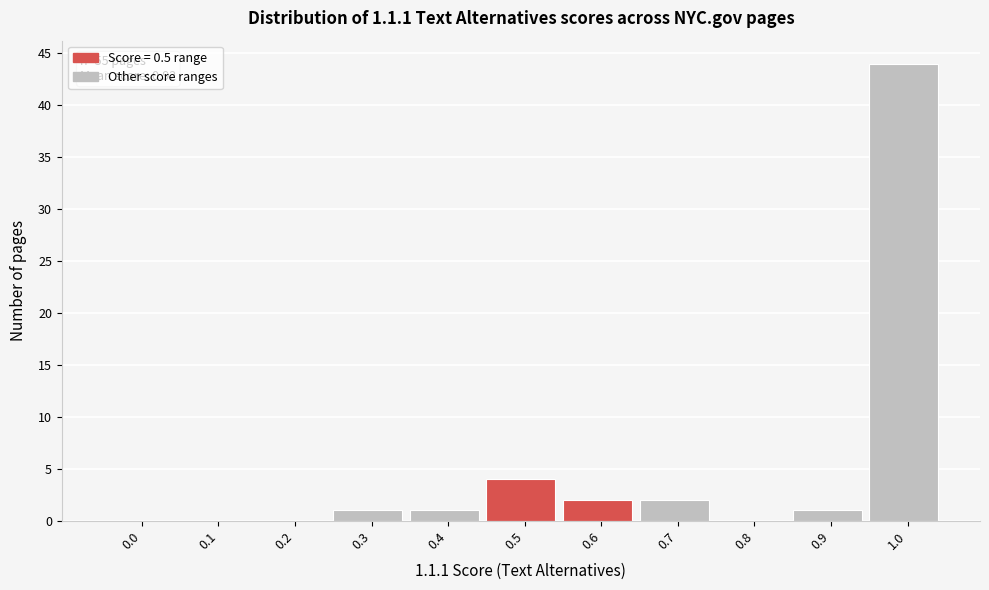

Reading right to left, list all the values displayed in this chart.

1.0=44	0.9=1	0.8=0	0.7=2	0.6=2	0.5=4	0.4=1	0.3=1	0.2=0	0.1=0	0.0=0